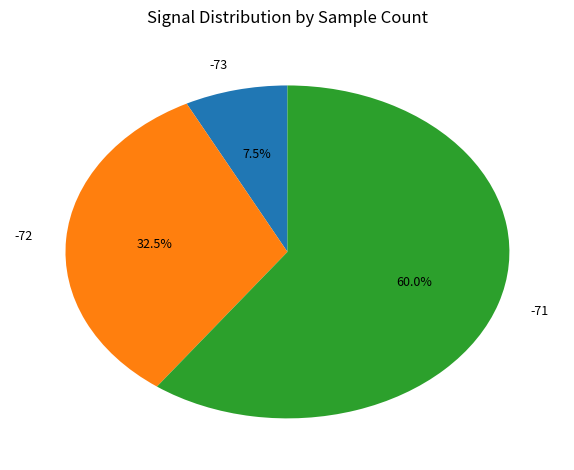

What is the smallest slice in the pie chart?

-73